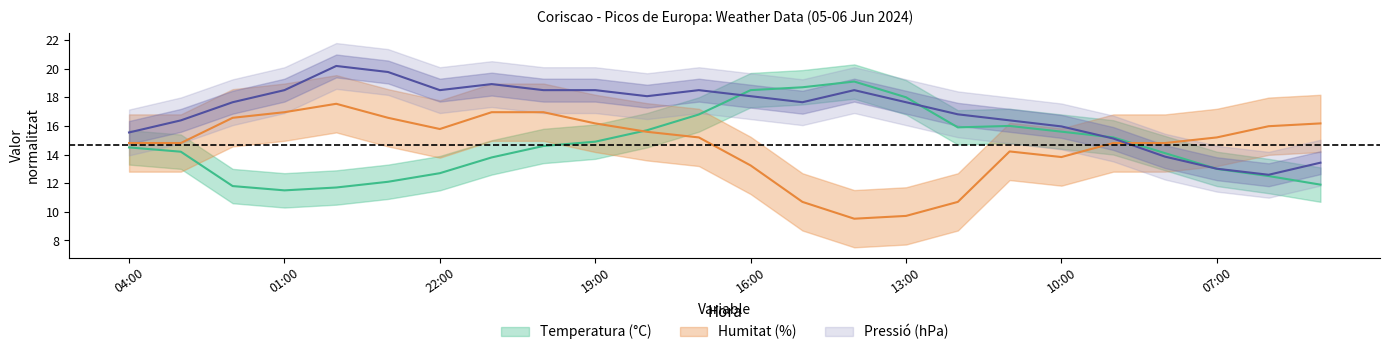

The Humitat series shows 13.2 at 16:00. True or false?

True